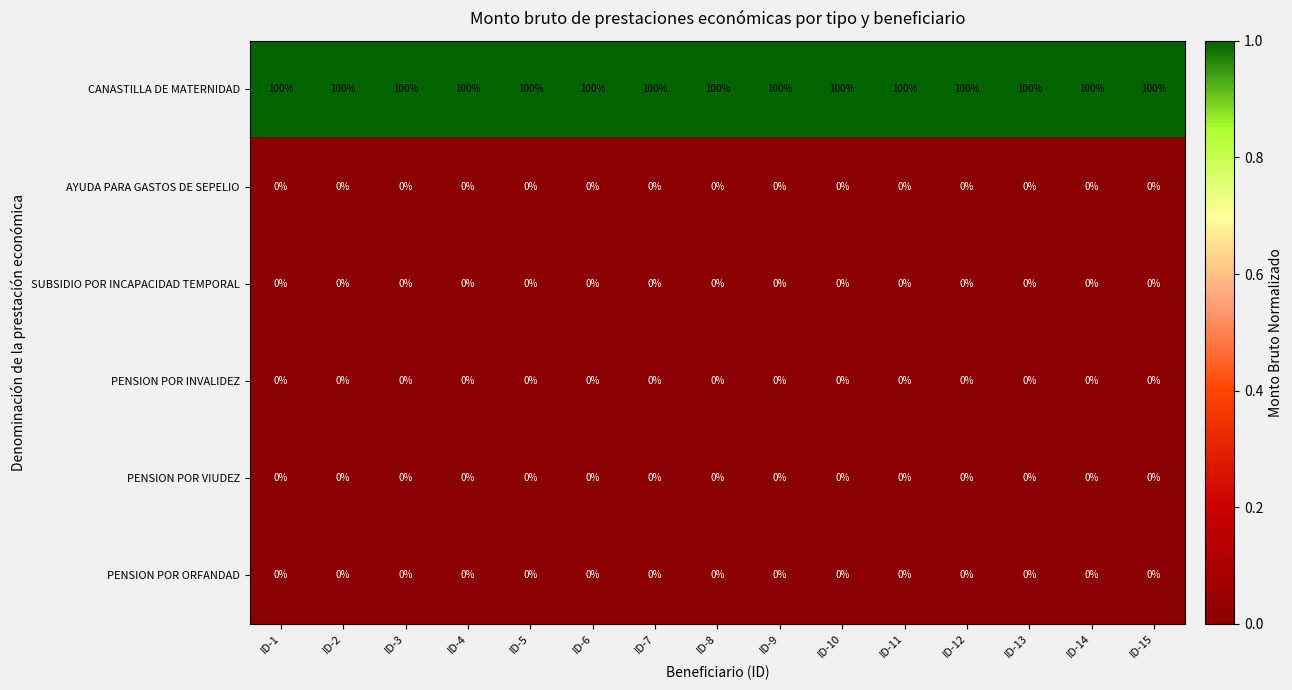

At how many categories does at least one series exceed 96?

15